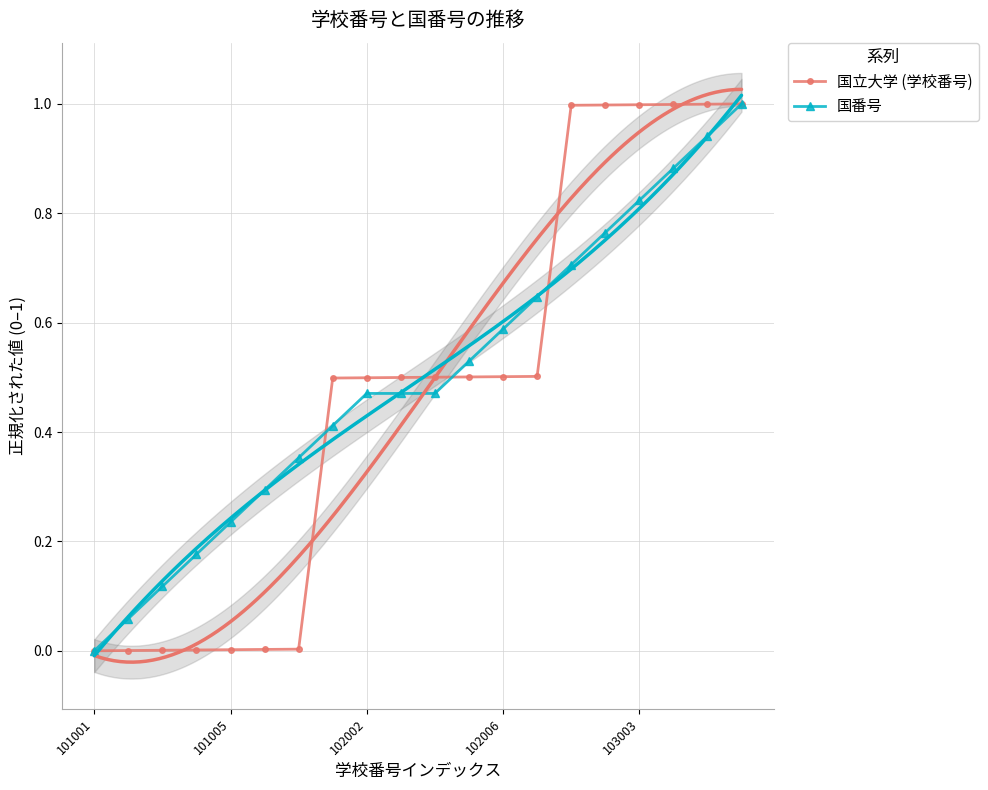

Where do 国立大学 (学校番号) and 国番号 first cross each other?

6 and 7